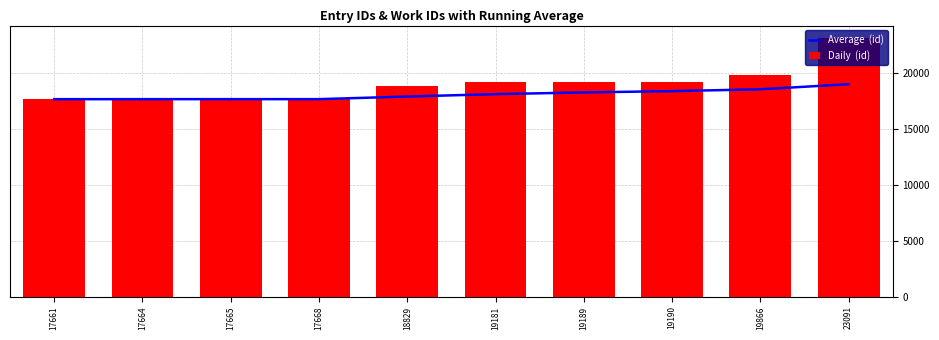

The value of Average  (id) at 17665 is 7166.6. True or false?

False